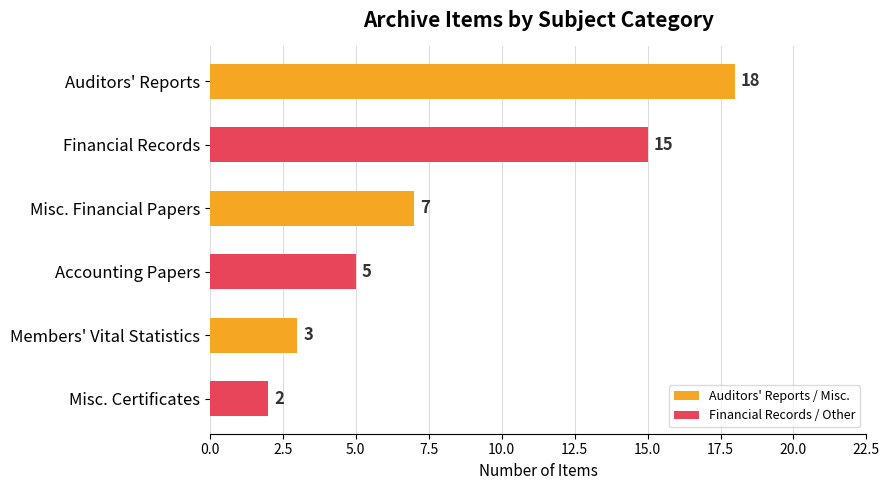

Does the chart contain any negative values?

No